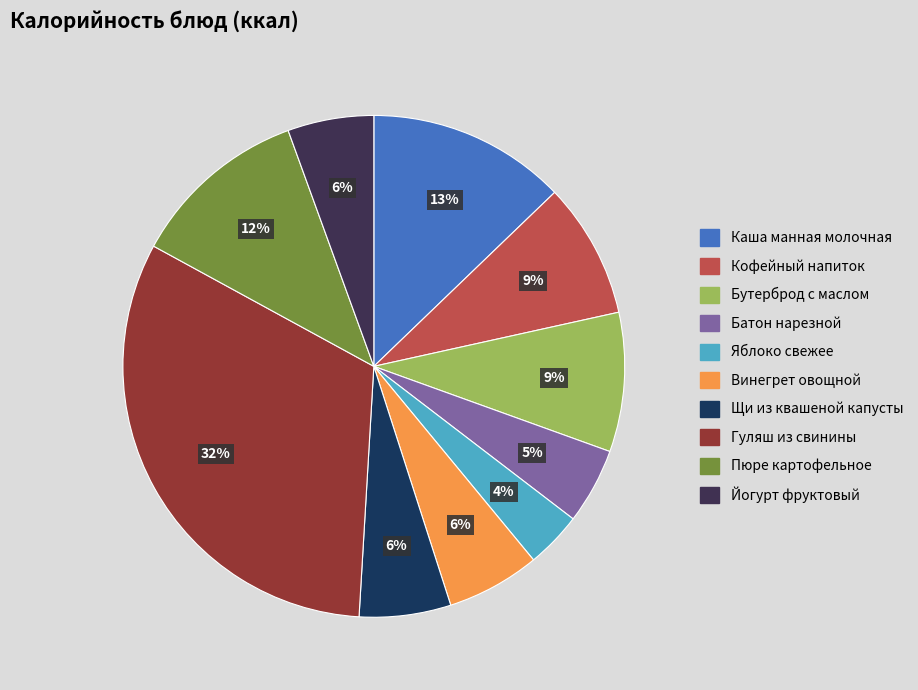

To the nearest percent, what is the average slice percentage?

10%